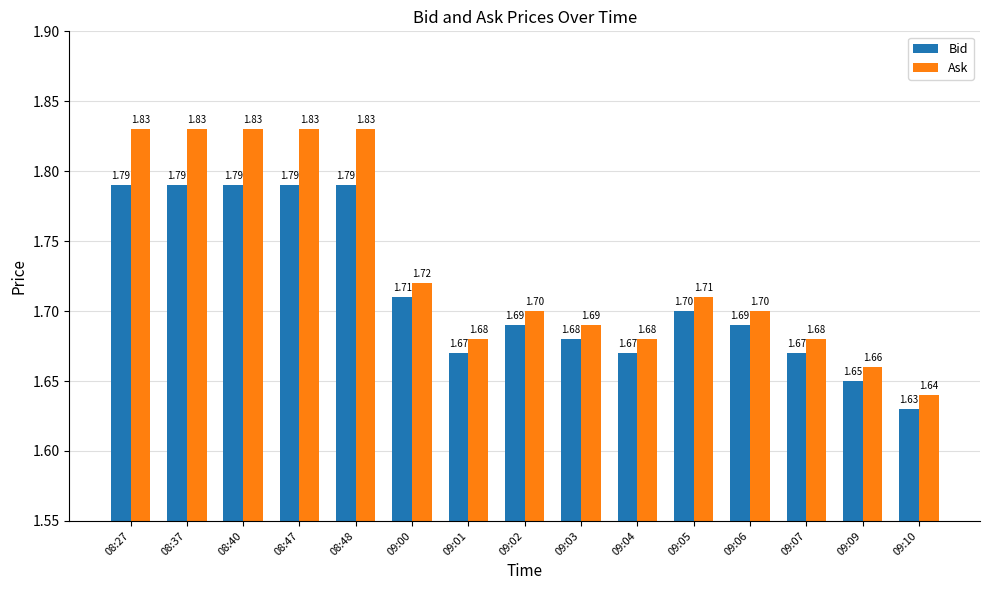

How many series are shown in this chart?

2